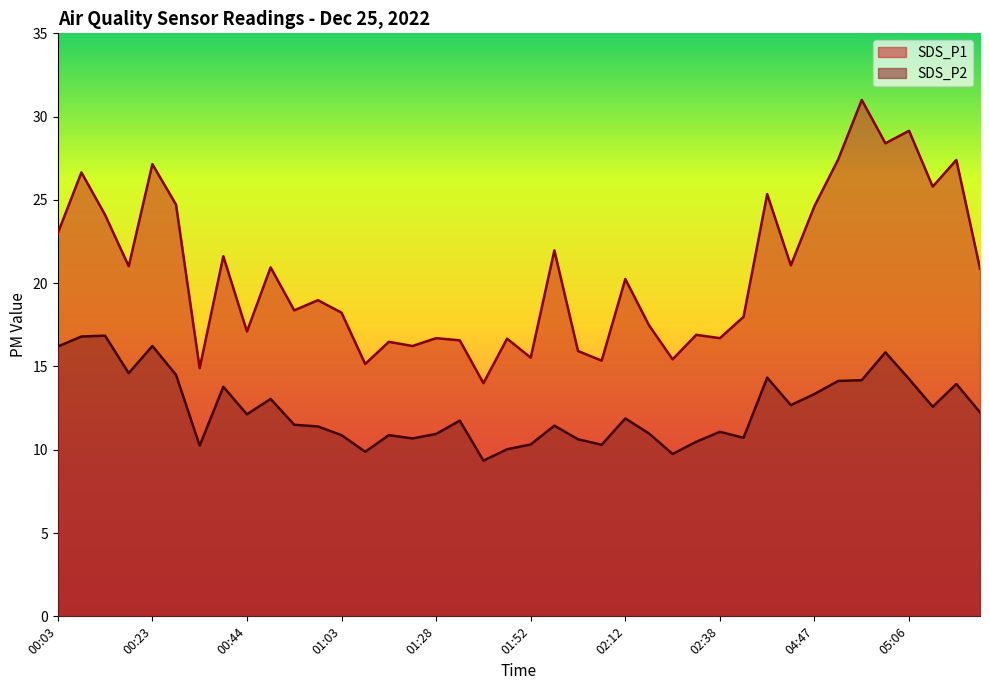

Reading right to left, list all the values displayed in this chart.

SDS_P1: 05:21=20.9	05:16=27.4	05:11=25.8	05:06=29.1	05:01=28.4	04:56=31.0	04:51=27.4	04:47=24.6	04:42=21.1	04:37=25.4	03:35=18.0	02:38=16.7	02:28=16.9	02:22=15.4	02:17=17.5	02:12=20.2	02:07=15.3	02:02=15.9	01:57=22.0	01:52=15.5	01:48=16.7	01:38=14.0	01:33=16.6	01:28=16.7	01:23=16.2	01:18=16.5	01:13=15.2	01:03=18.2	00:59=19.0	00:54=18.4	00:49=20.9	00:44=17.1	00:39=21.6	00:34=14.9	00:29=24.7	00:23=27.1	00:18=21.0	00:13=24.1	00:08=26.6	00:03=23.0
SDS_P2: 05:21=12.2	05:16=13.9	05:11=12.6	05:06=14.2	05:01=15.8	04:56=14.2	04:51=14.1	04:47=13.3	04:42=12.7	04:37=14.3	03:35=10.7	02:38=11.1	02:28=10.5	02:22=9.8	02:17=11.0	02:12=11.9	02:07=10.3	02:02=10.6	01:57=11.4	01:52=10.3	01:48=10.0	01:38=9.3	01:33=11.8	01:28=10.9	01:23=10.7	01:18=10.9	01:13=9.9	01:03=10.9	00:59=11.4	00:54=11.5	00:49=13.1	00:44=12.1	00:39=13.8	00:34=10.2	00:29=14.5	00:23=16.2	00:18=14.6	00:13=16.9	00:08=16.8	00:03=16.2